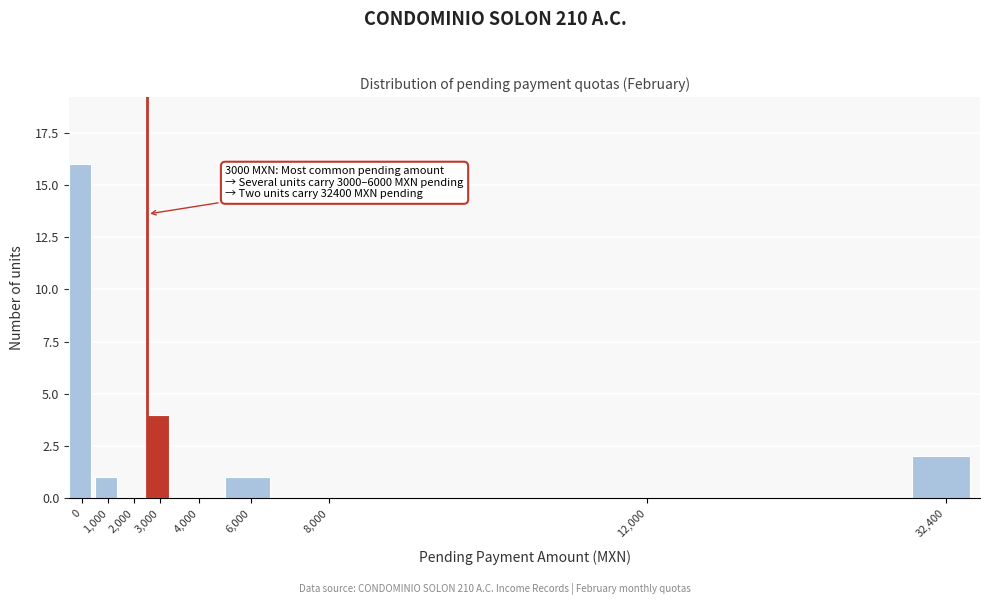

Reading left to right, what are all the values shown in this chart?

0=16	1,000=1	2,000=0	3,000=4	4,000=0	6,000=1	8,000=0	12,000=0	32,400=2